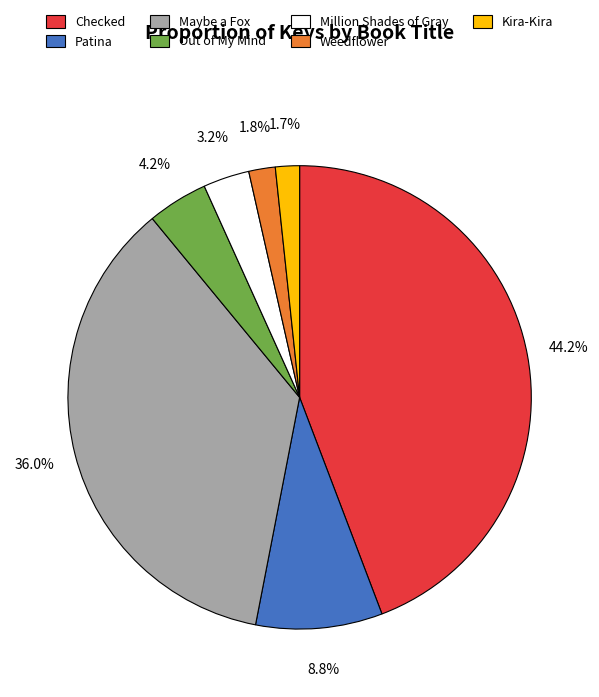

Which slice is the largest?

Checked